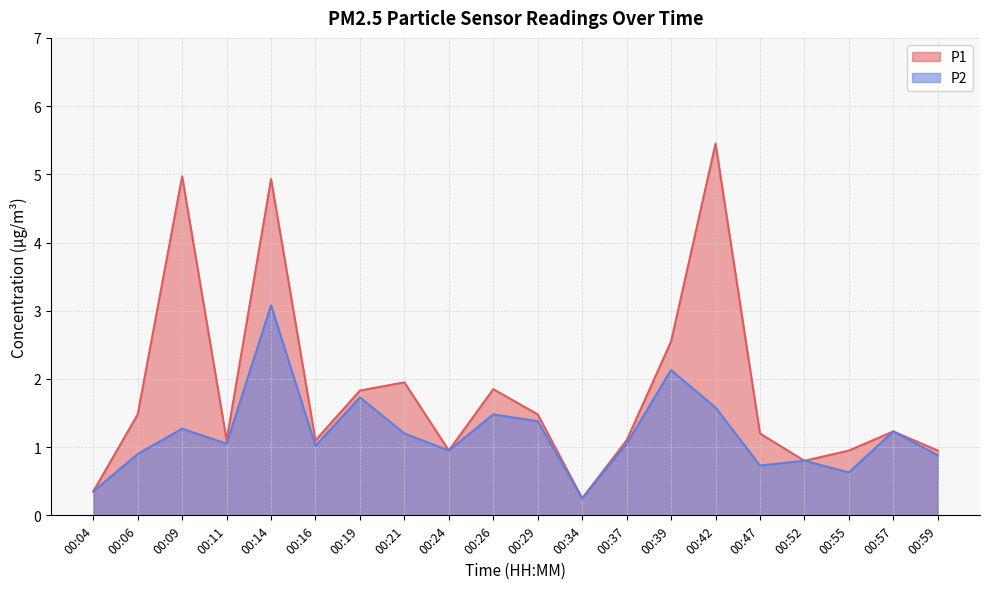

In P1, how many points are lower than both neighbors (excluding endpoints)?

5